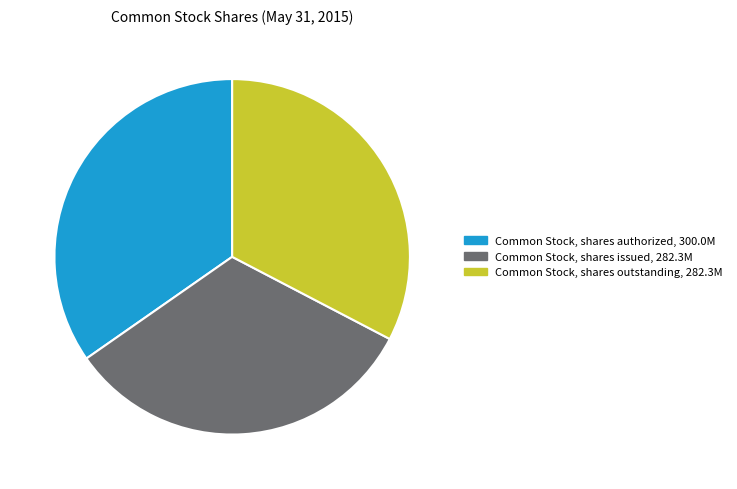

Do Common Stock, shares issued and Common Stock, shares outstanding together represent more than half of the pie?

Yes